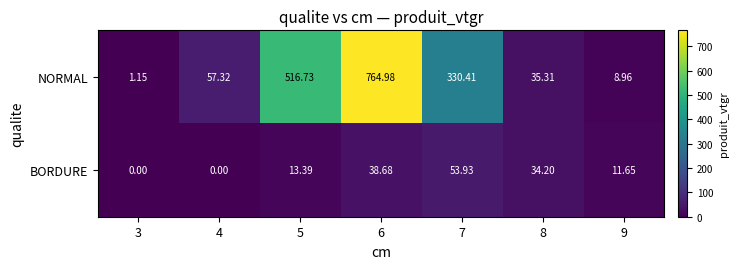

What is the spread (max minus min) of values at 4?

57.3